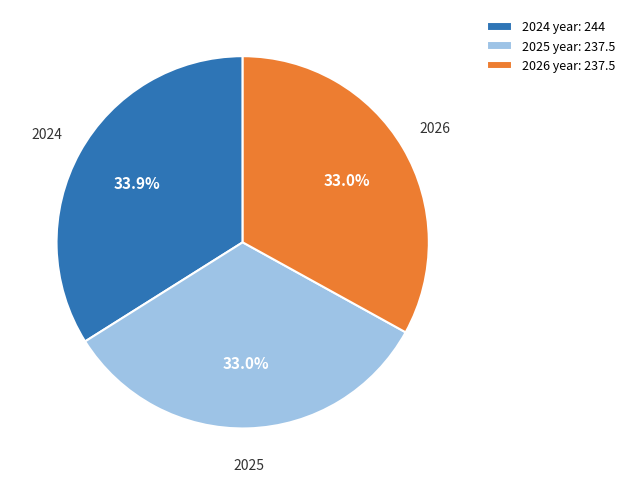

Does any single category account for the majority?

No